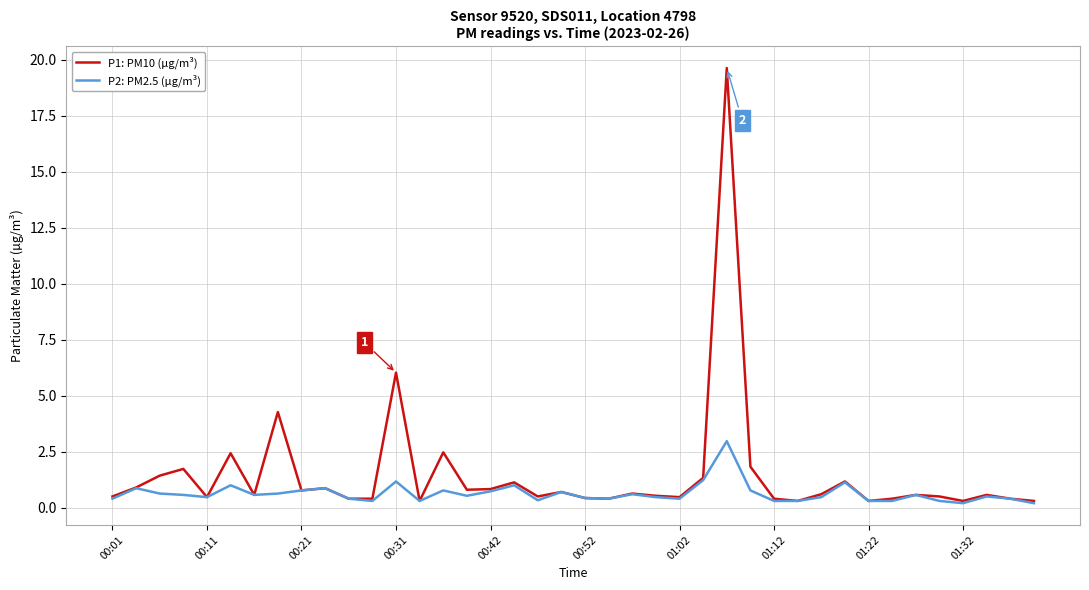

What is the greatest value displayed?

19.6